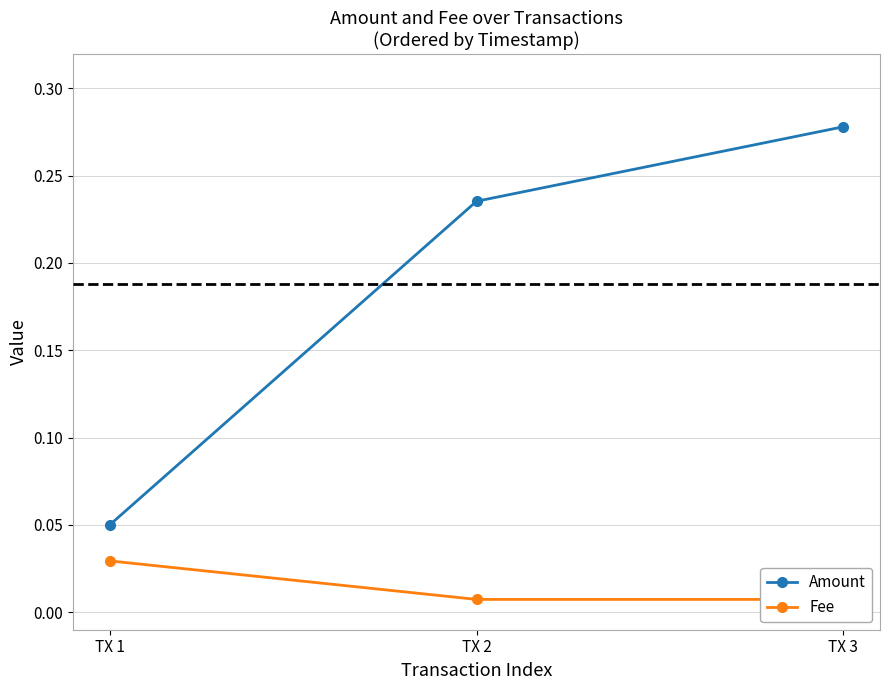

Which category has the lowest value in the Amount series?

TX 1